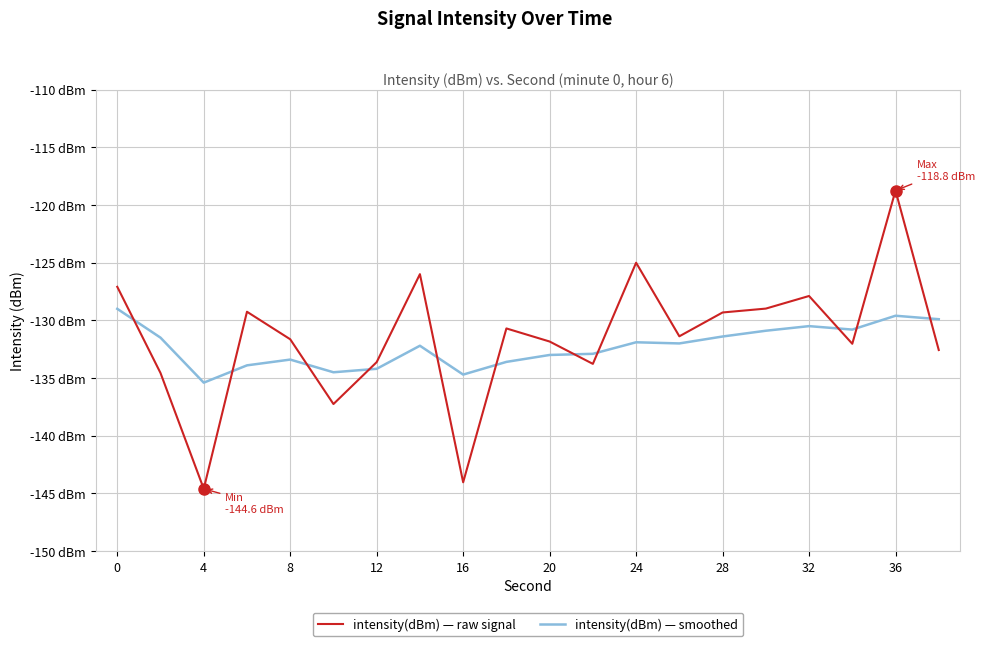

What are all the series names shown in the legend?

intensity(dBm) — raw signal, intensity(dBm) — smoothed